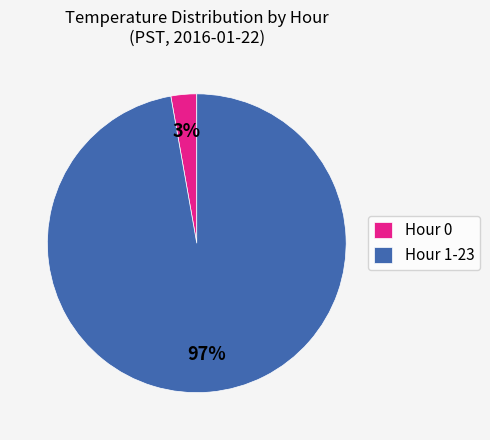

How many slices are in this pie chart?

2